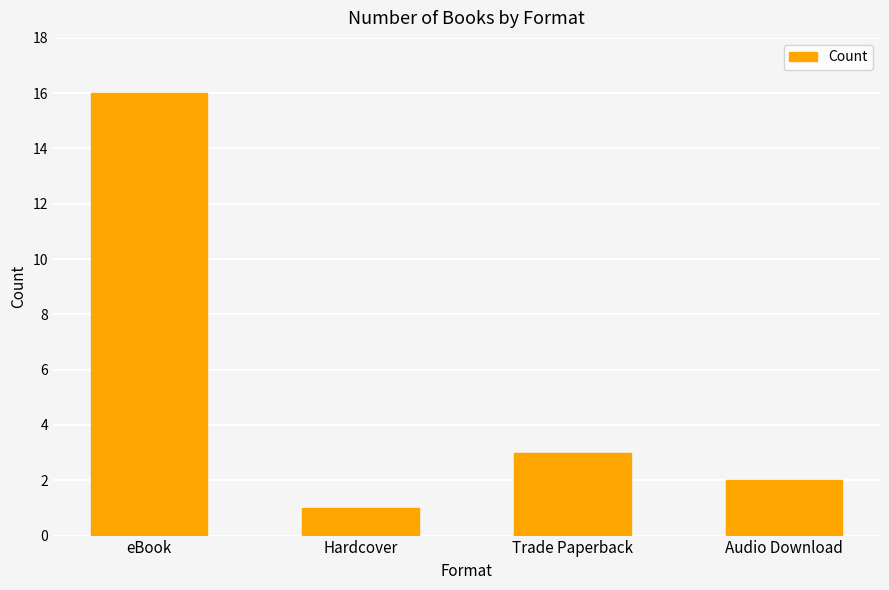

What is the change in value from eBook to Hardcover?

-15